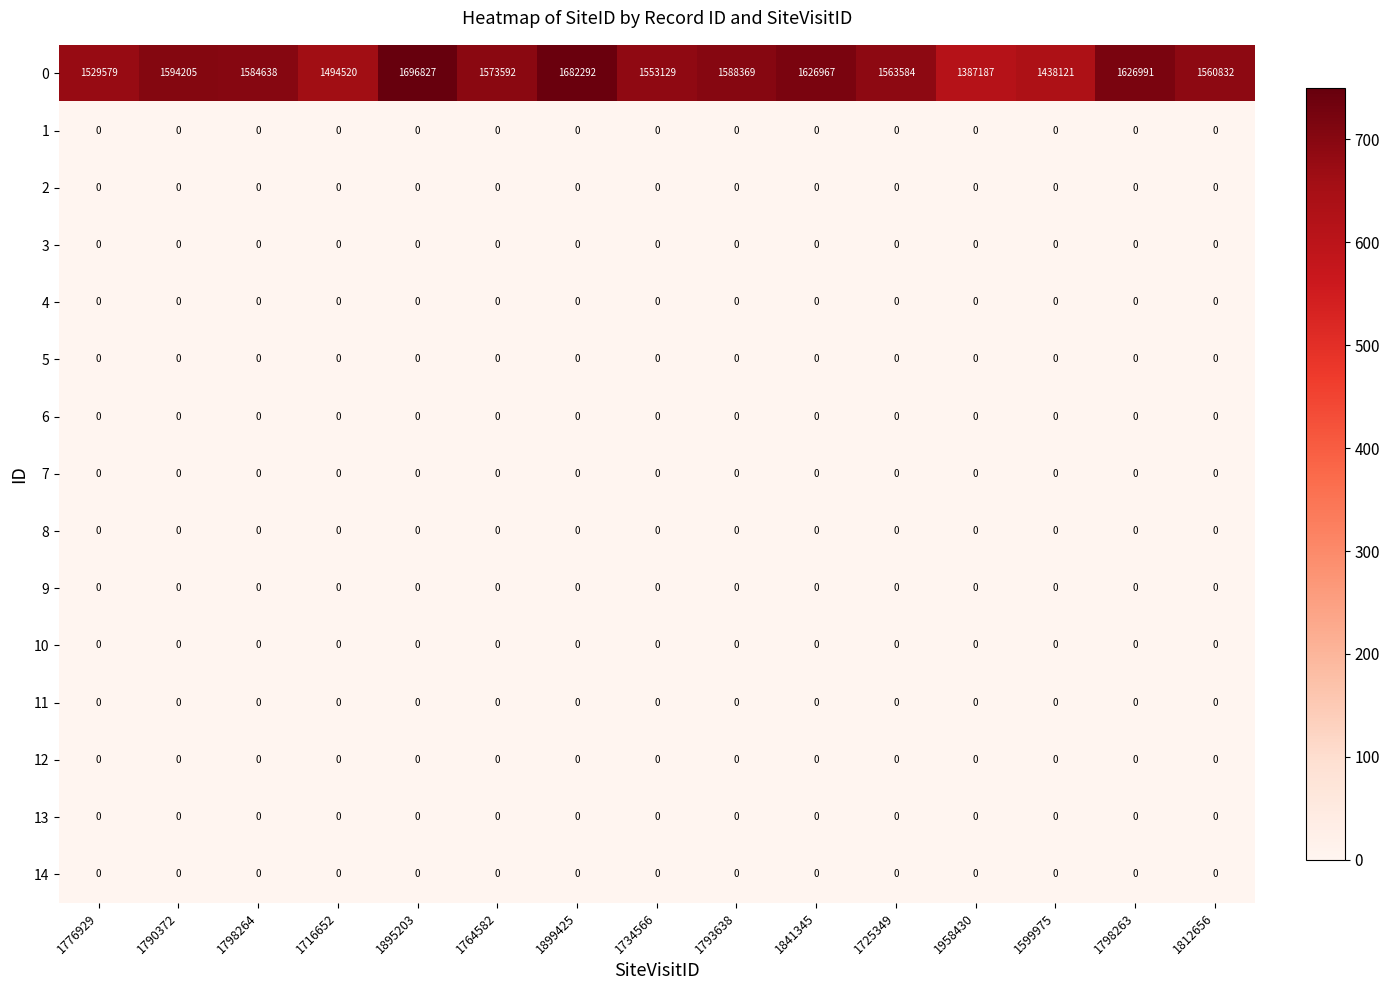

At which category is the sum across all series the highest?

1895203